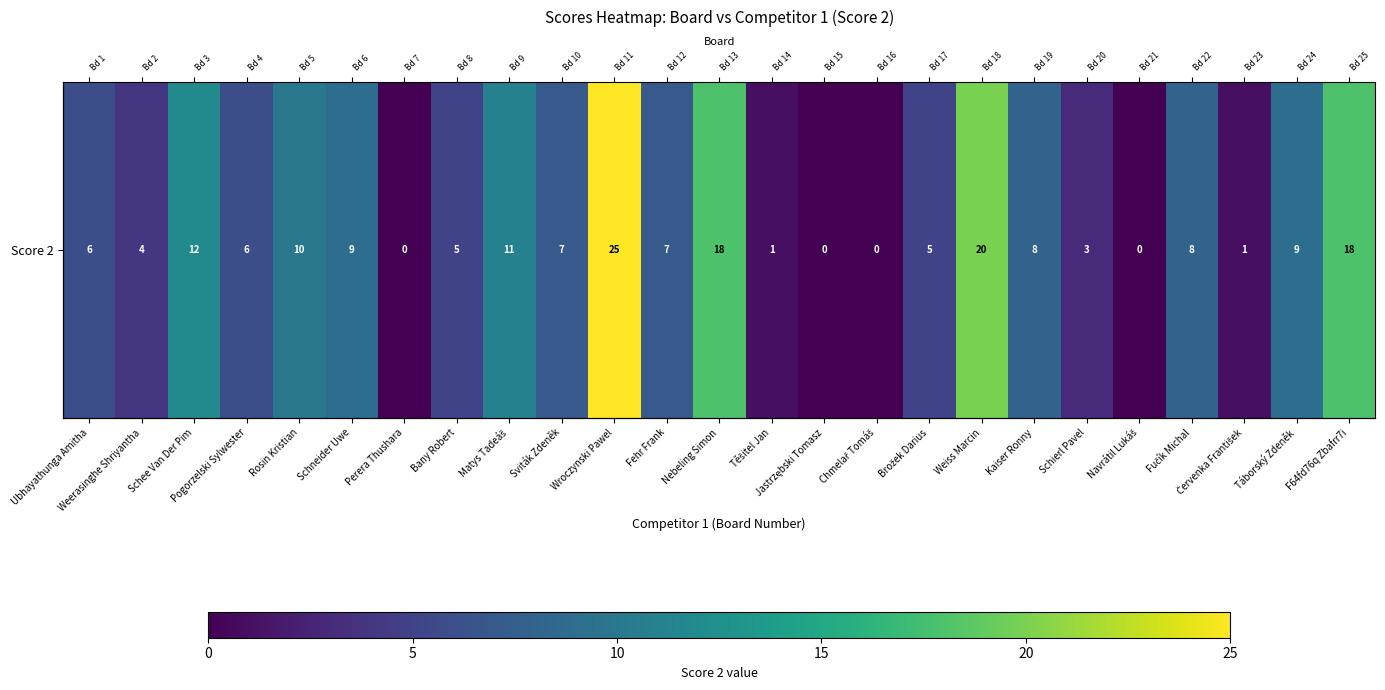

What is the sum of all values?

193